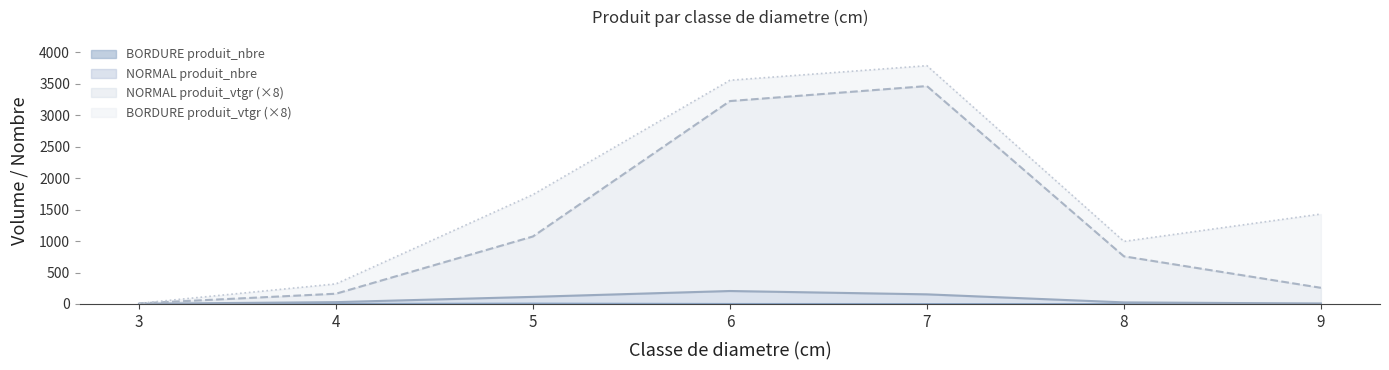

What is the total value across all series at 9?

1429.4